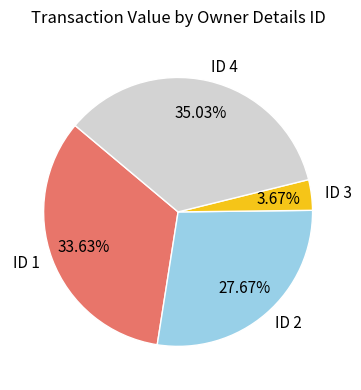

How many slices are in this pie chart?

4